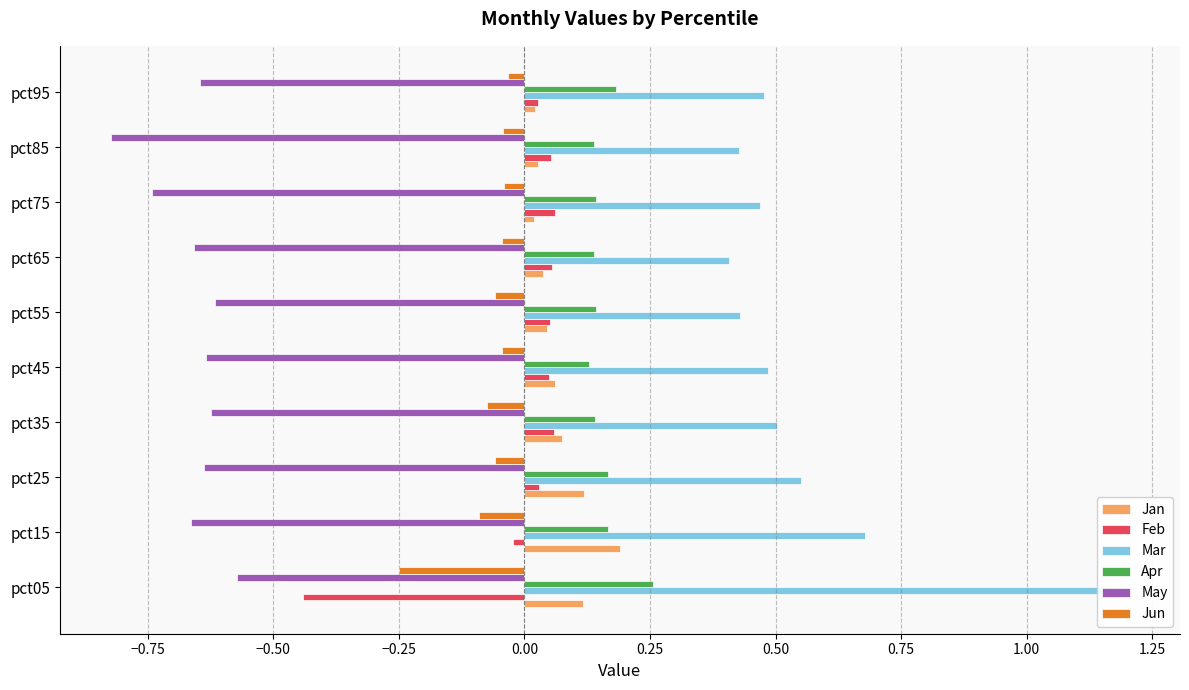

How many Apr values are between 0 and 1?

10